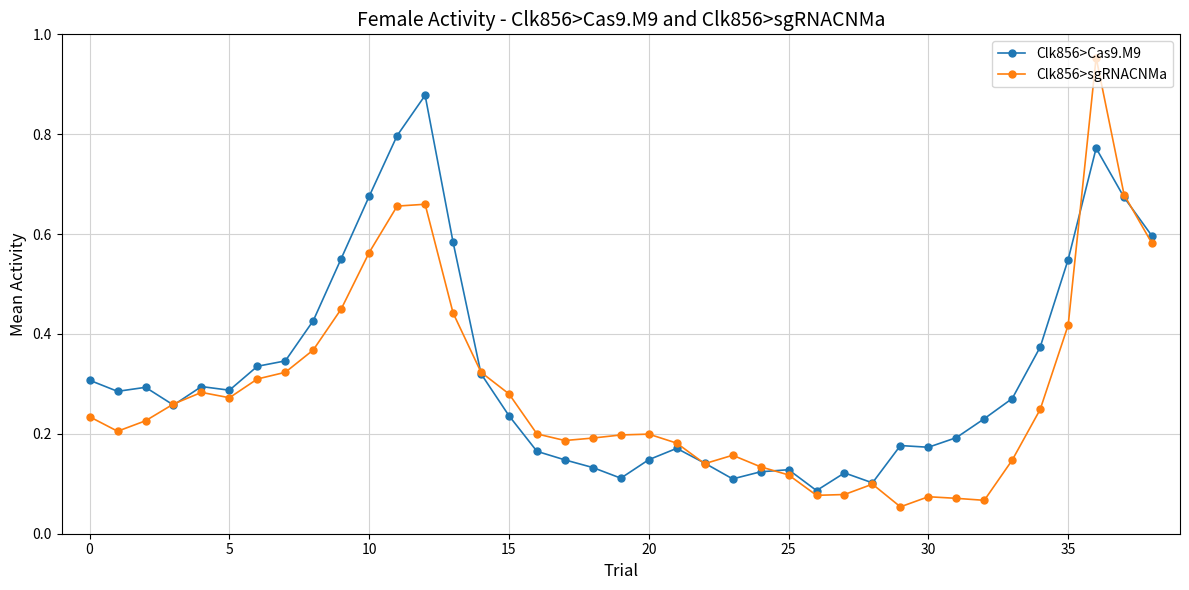

Which series has the widest spread of values?

Clk856>sgRNACNMa